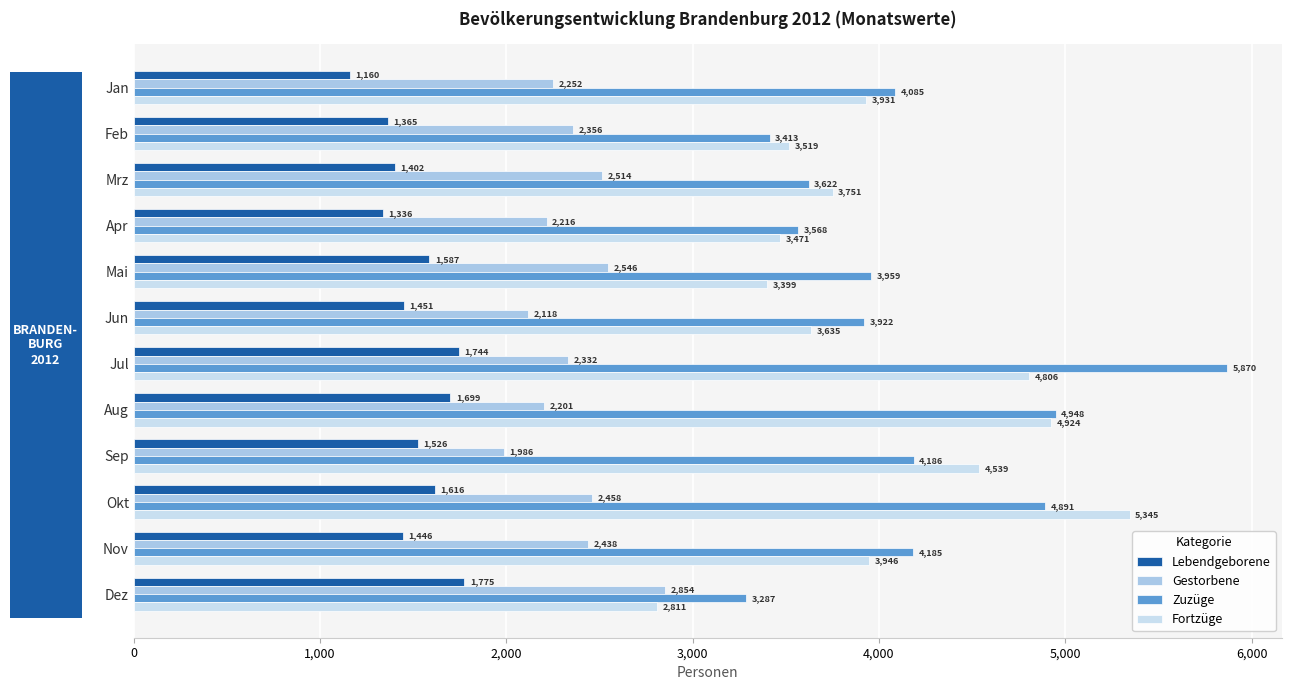

What is the average value of the Lebendgeborene series?

1509